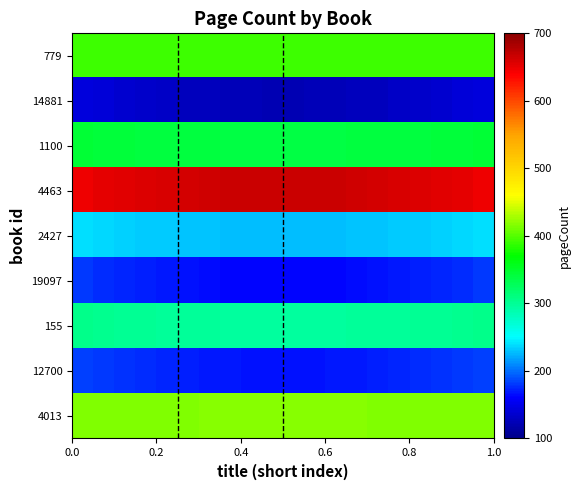

Reading left to right, extract all data points from this chart.

779: 392	391	391	391	391	391	391	391	391	391	391	391	391	391	391	391	391	391	391	392
14881: 144	140	137	134	131	128	126	125	124	123	123	124	125	126	128	131	134	137	140	144
1100: 344	343	342	341	341	340	340	339	339	339	339	339	339	340	340	341	341	342	343	344
4463: 648	651	654	657	660	662	664	666	667	667	667	667	666	664	662	660	657	654	651	648
2427: 240	237	235	233	232	230	229	228	227	227	227	227	228	229	230	232	233	235	237	240
19097: 180	177	174	171	169	167	165	163	162	162	162	162	163	165	167	169	171	174	177	180
155: 304	302	301	300	299	298	297	296	296	296	296	296	296	297	298	299	300	301	302	304
12700: 184	181	178	175	173	171	169	168	167	166	166	167	168	169	171	173	175	178	181	184
4013: 415	416	416	416	416	416	417	417	417	417	417	417	417	417	416	416	416	416	416	415